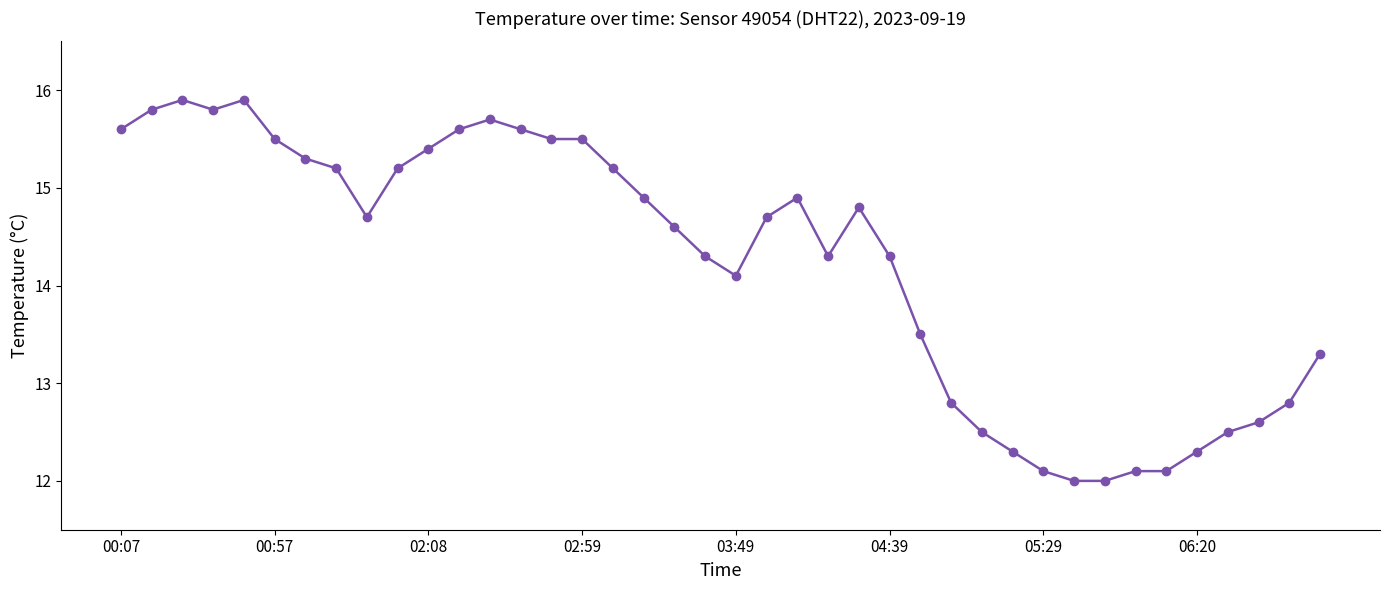

What is the value of the 6th point from the left?

15.5